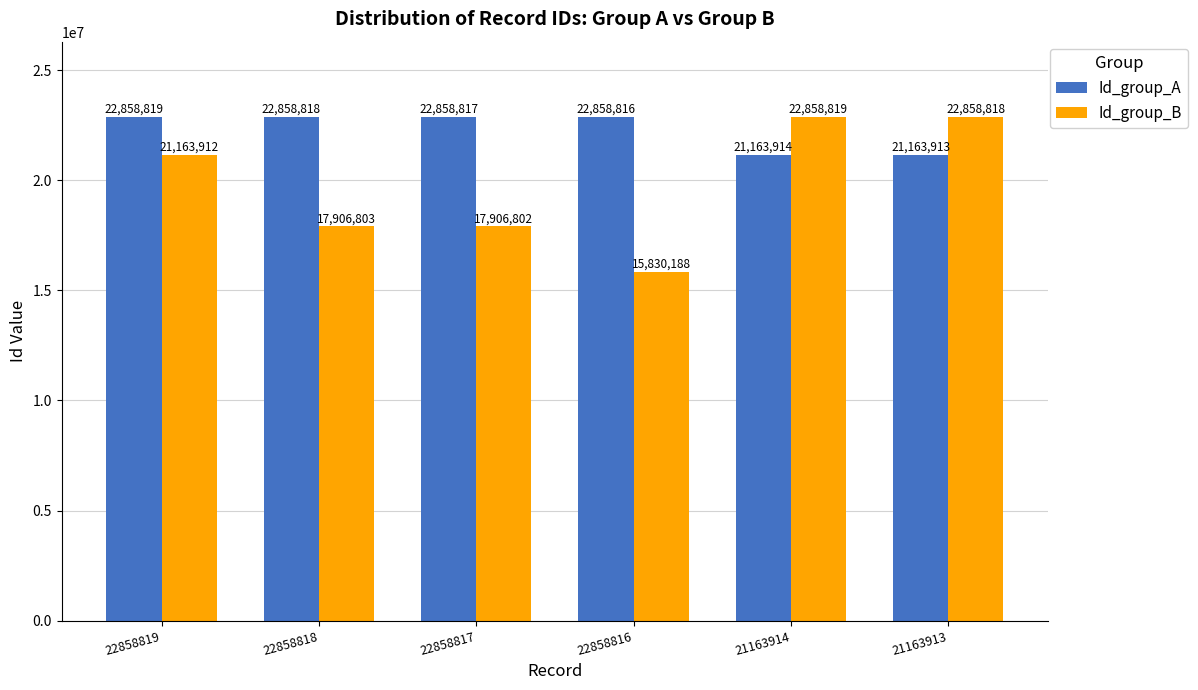

Is it true that Id_group_B equals 15830188 at 22858816?

True